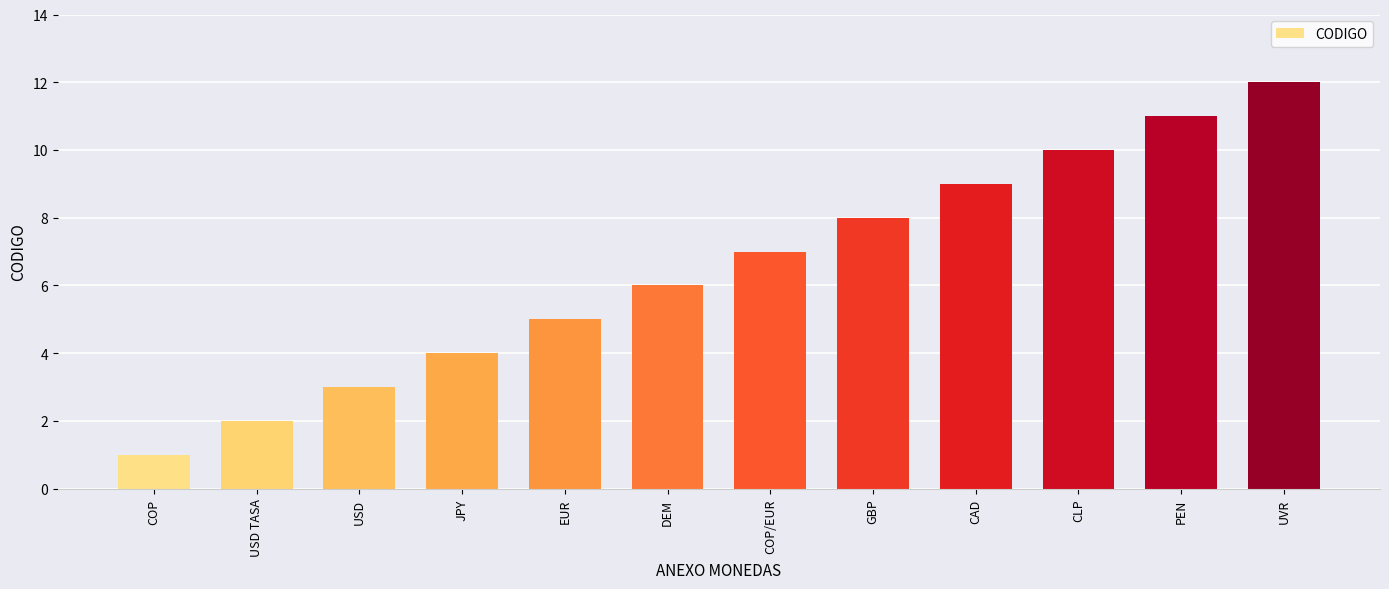

What position from the left is DEM?

6